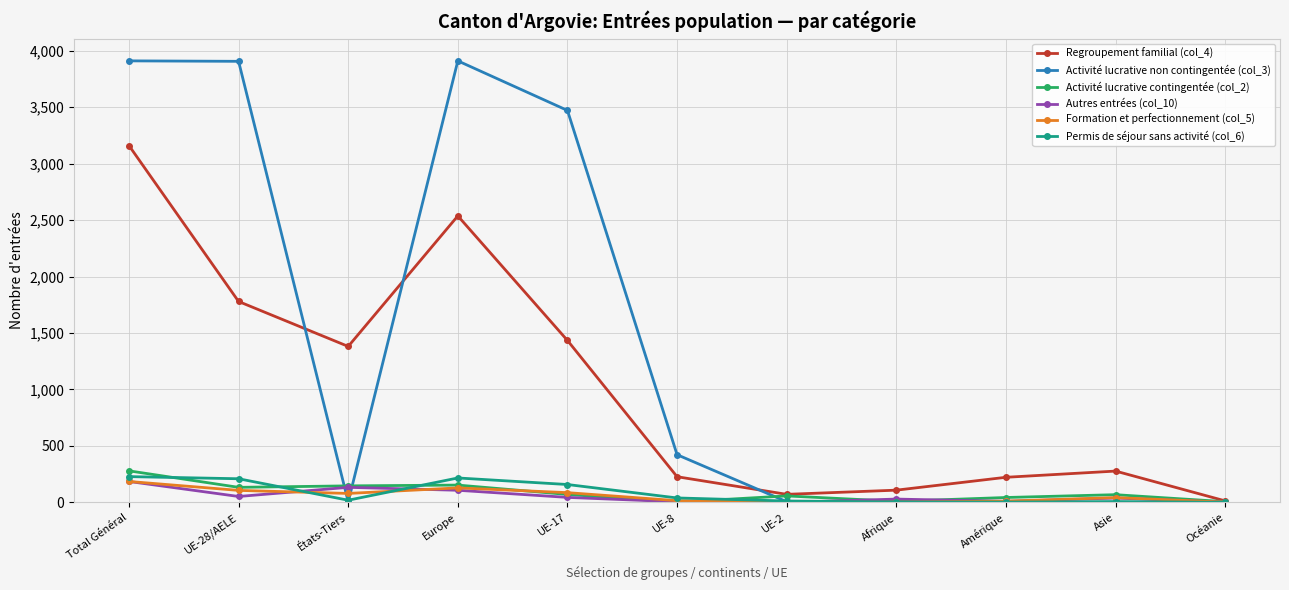

At which category does Regroupement familial (col_4) reach its first local peak?

Europe